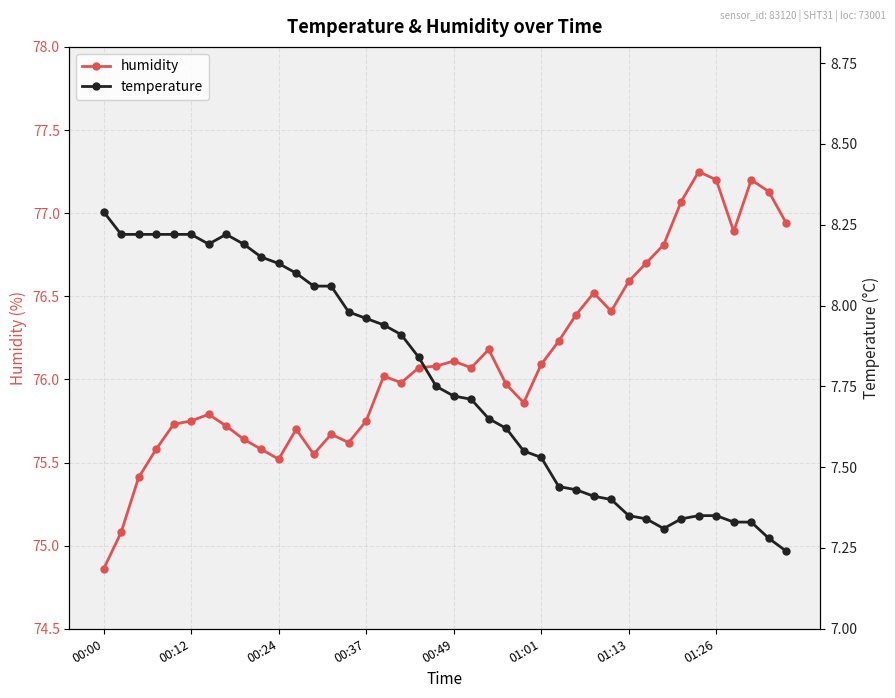

Reading left to right, list all the values displayed in this chart.

humidity: 74.9	75.1	75.4	75.6	75.7	75.8	75.8	75.7	75.6	75.6	75.5	75.7	75.5	75.7	75.6	75.8	76.0	76.0	76.1	76.1	76.1	76.1	76.2	76.0	75.9	76.1	76.2	76.4	76.5	76.4	76.6	76.7	76.8	77.1	77.2	77.2	76.9	77.2	77.1	76.9
temperature: 8.3	8.2	8.2	8.2	8.2	8.2	8.2	8.2	8.2	8.2	8.1	8.1	8.1	8.1	8.0	8.0	7.9	7.9	7.8	7.8	7.7	7.7	7.7	7.6	7.5	7.5	7.4	7.4	7.4	7.4	7.3	7.3	7.3	7.3	7.3	7.3	7.3	7.3	7.3	7.2